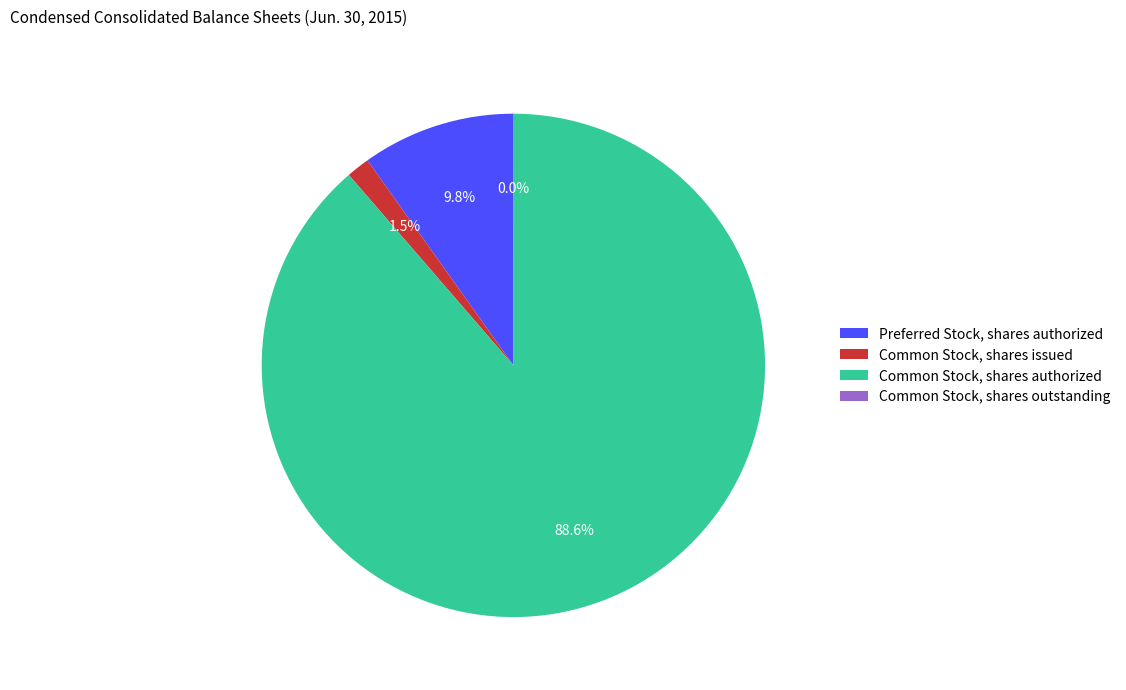

To the nearest percent, what percentage of the pie is Preferred Stock, shares authorized?

10%